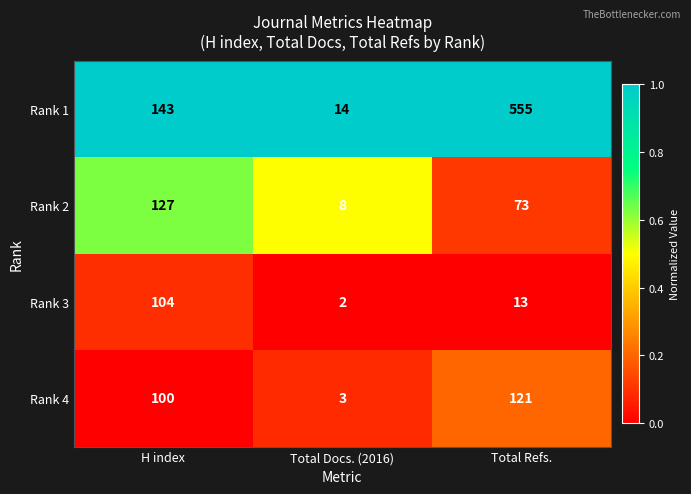

What is the difference between the Rank 1 values at Total Docs. (2016) and H index?

129